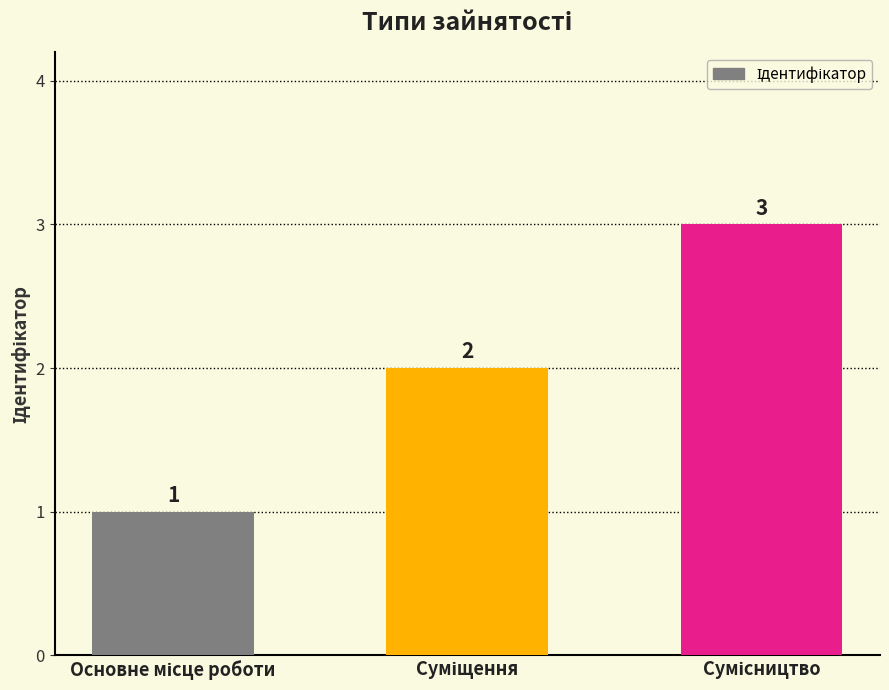

What is the maximum value shown in the chart?

3